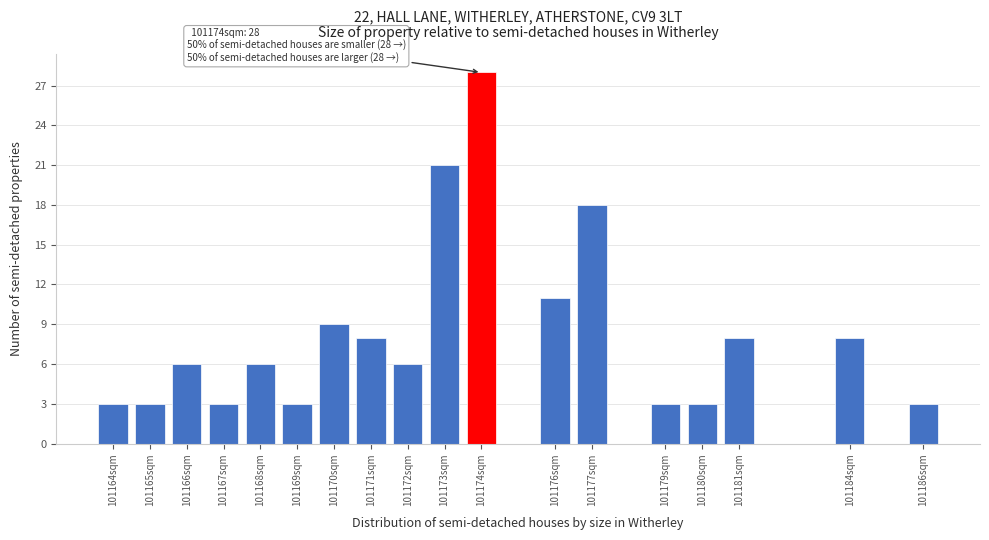

Reading right to left, what are all the values shown in this chart?

3	8	8	3	3	18	11	28	21	6	8	9	3	6	3	6	3	3